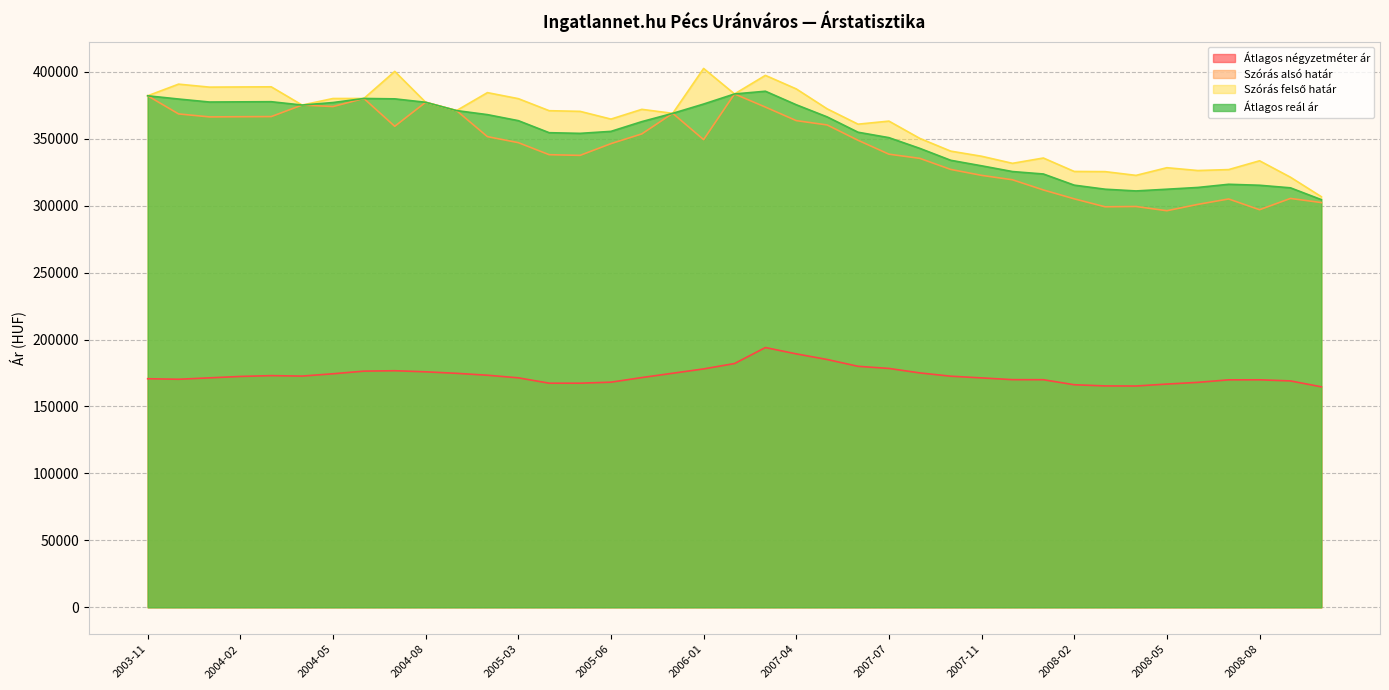

Is it true that Szórás alsó határ equals 353570 at 2005-07?

True